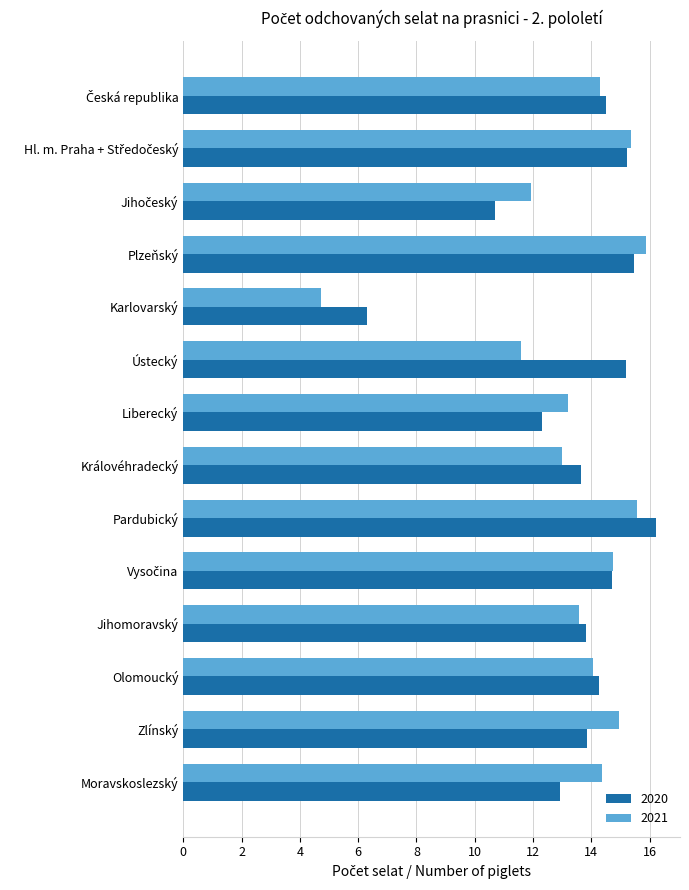

What is the sum of all 2020 values?

189.1